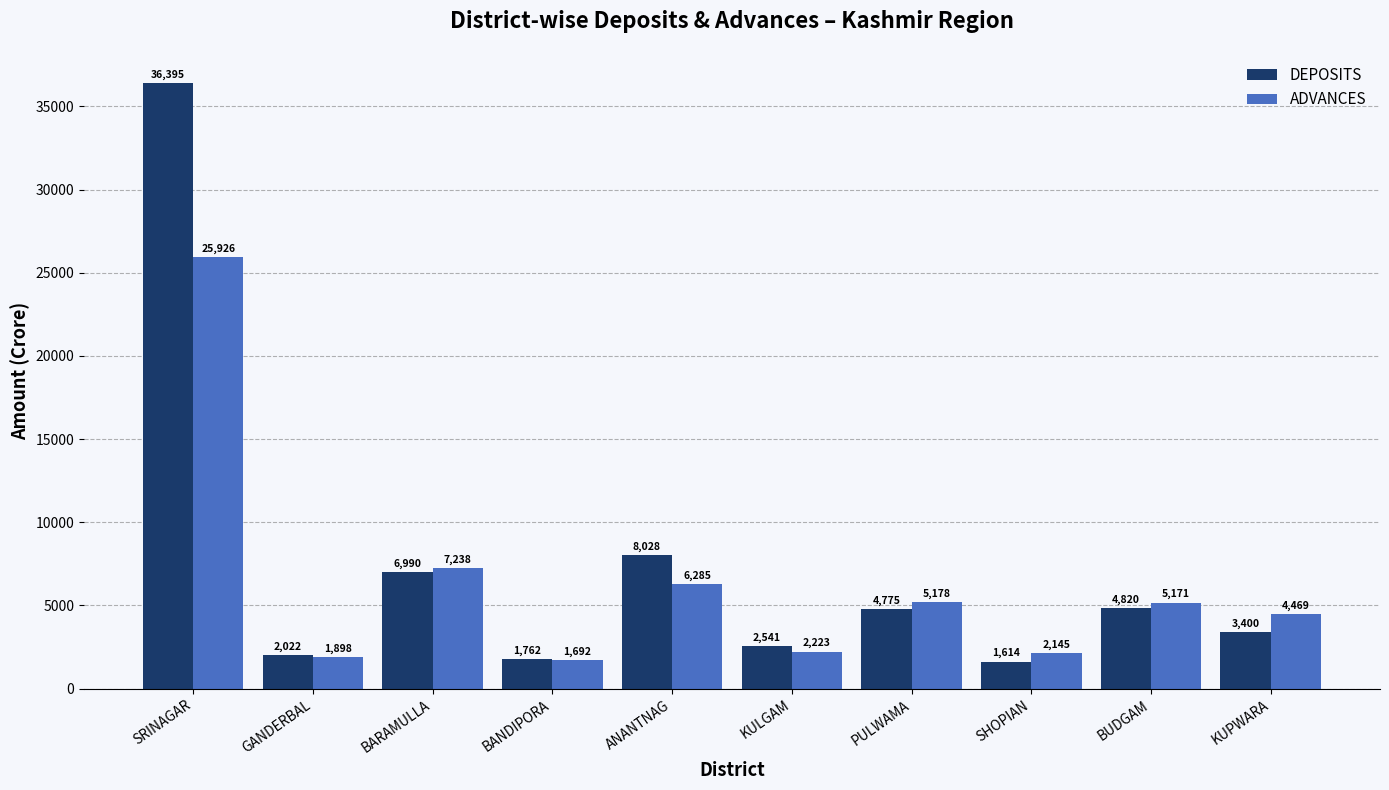

True or false: DEPOSITS has a value of 7670.5 at PULWAMA.

False